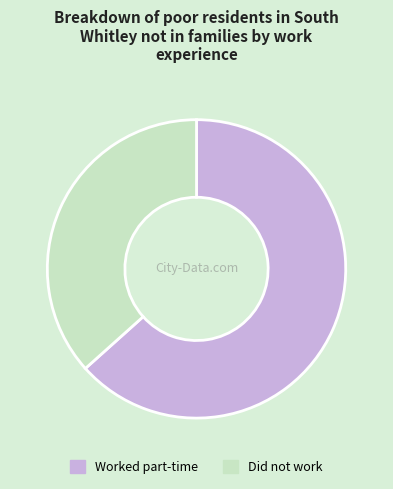

Approximately how many times larger is the value at Worked part-time compared to Did not work?

1.7